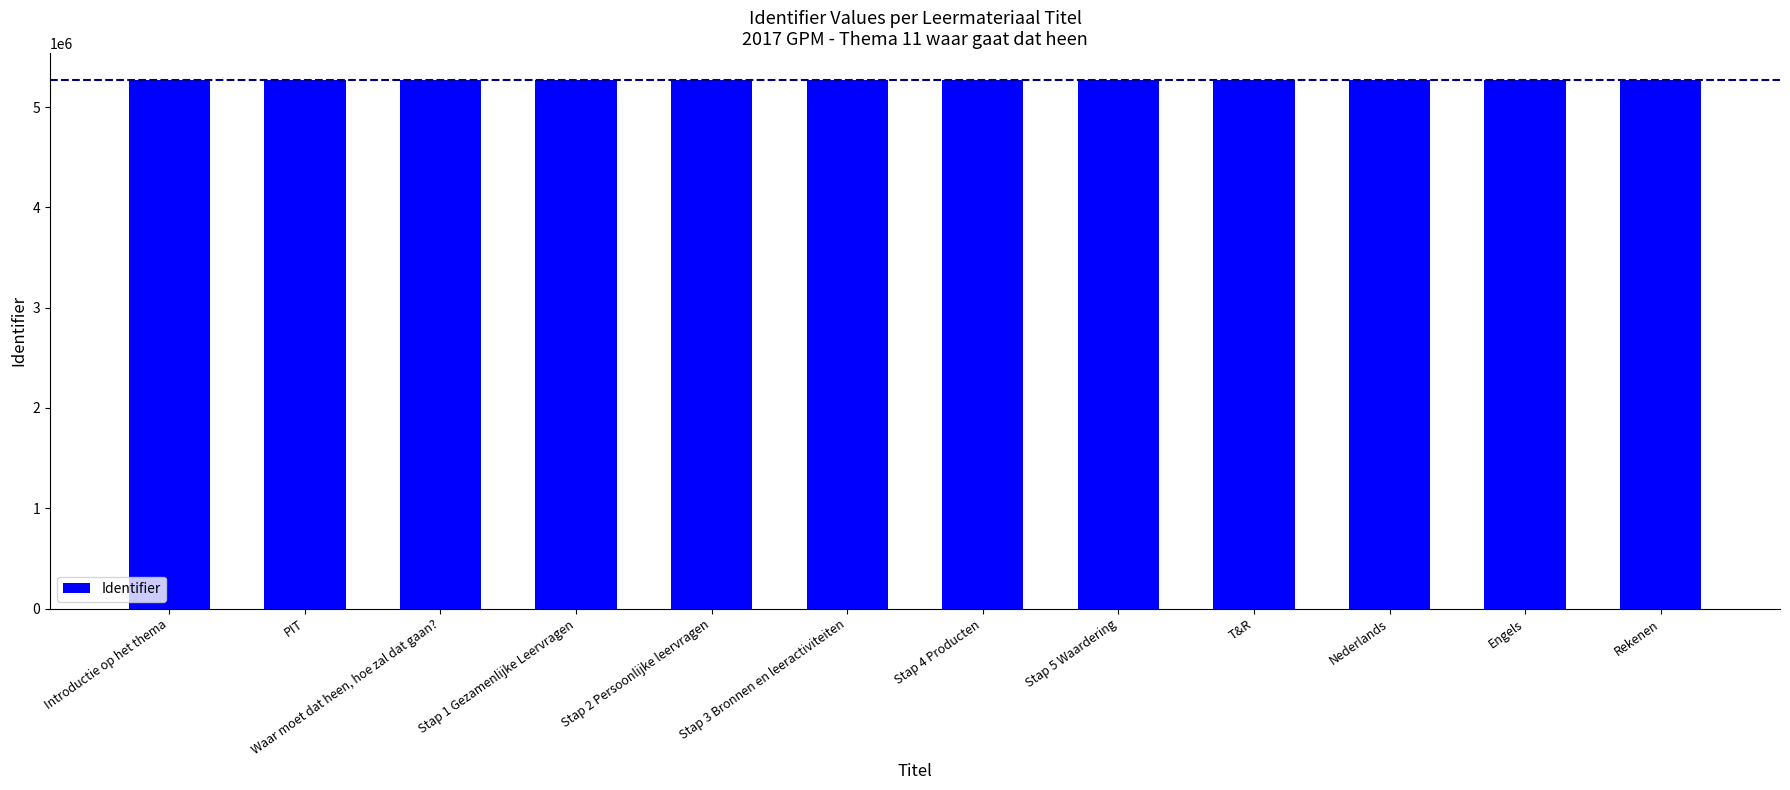

What is the sum of all values?

63288749